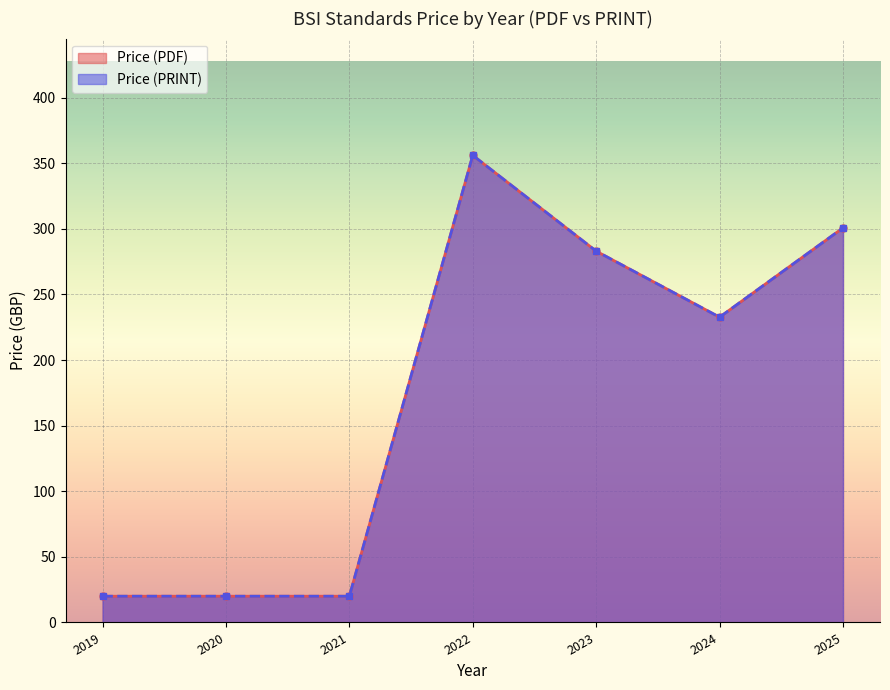

What are all the series names shown in the legend?

Price (PDF), Price (PRINT)